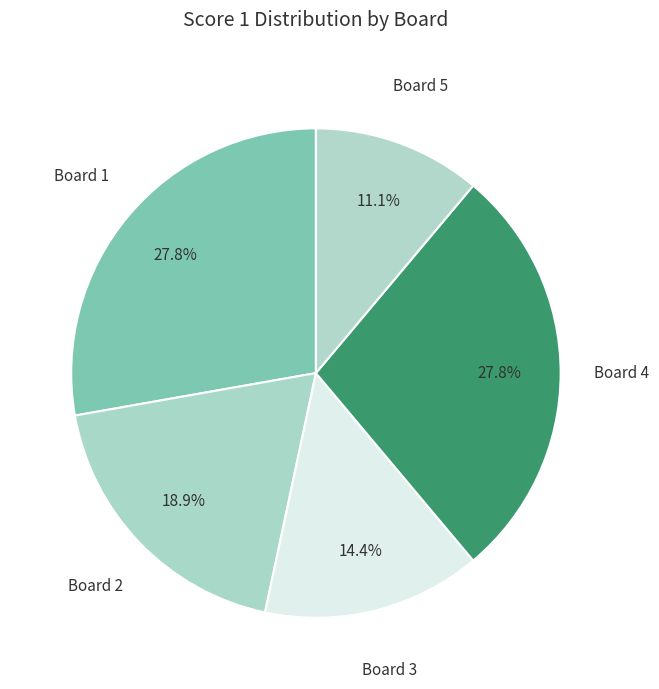

Which category has the smallest portion of the pie?

Board 5